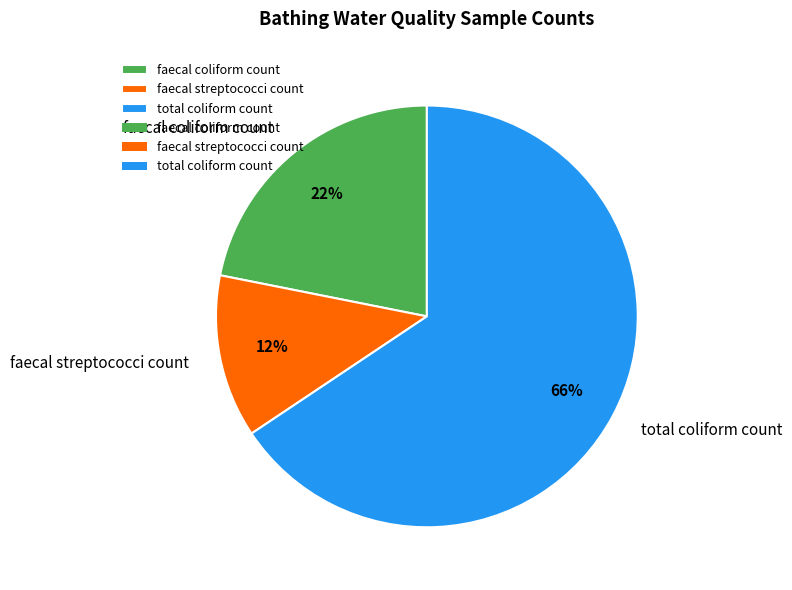

What percentage is the total coliform count slice, to the nearest percent?

66%